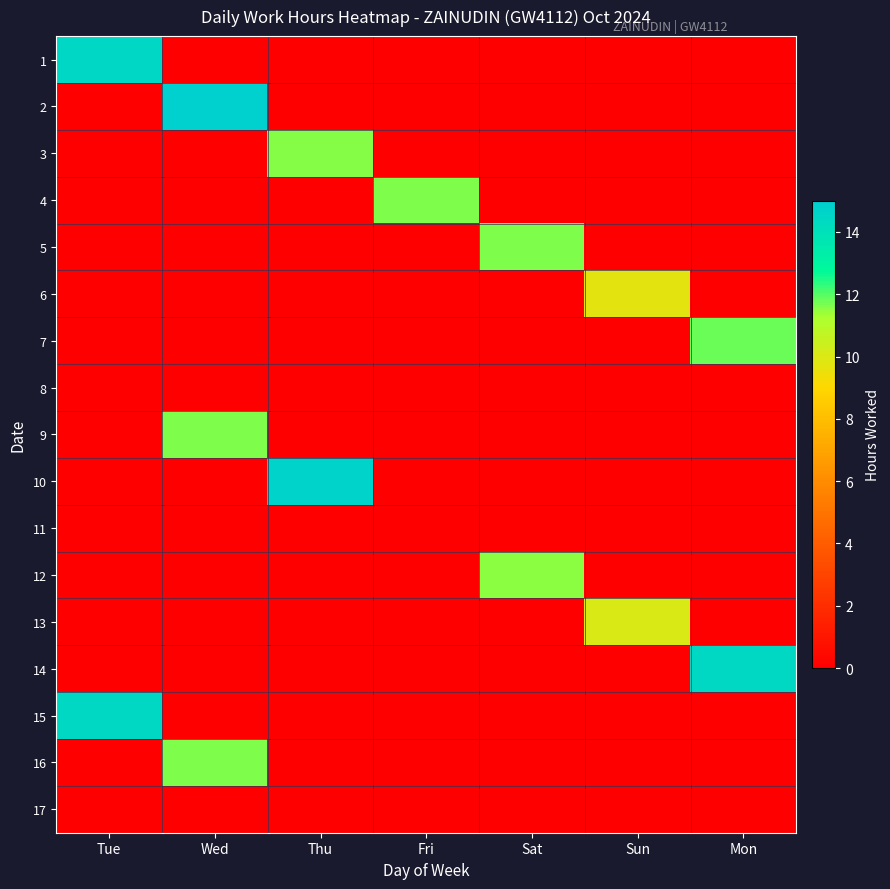

At how many categories does at least one series exceed 7?

7